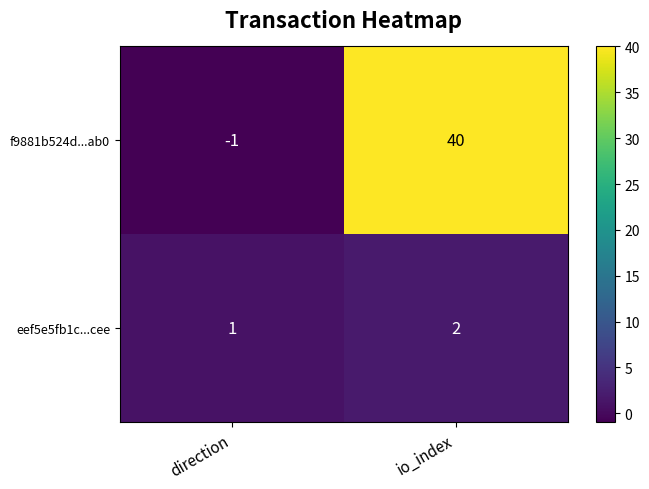

Where is eef5e5fb1c...cee nearest to the value 1?

direction